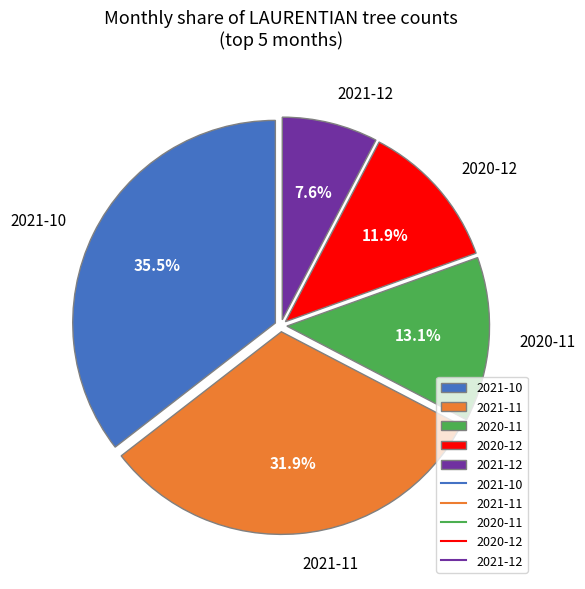

What is the largest slice in the pie chart?

2021-10